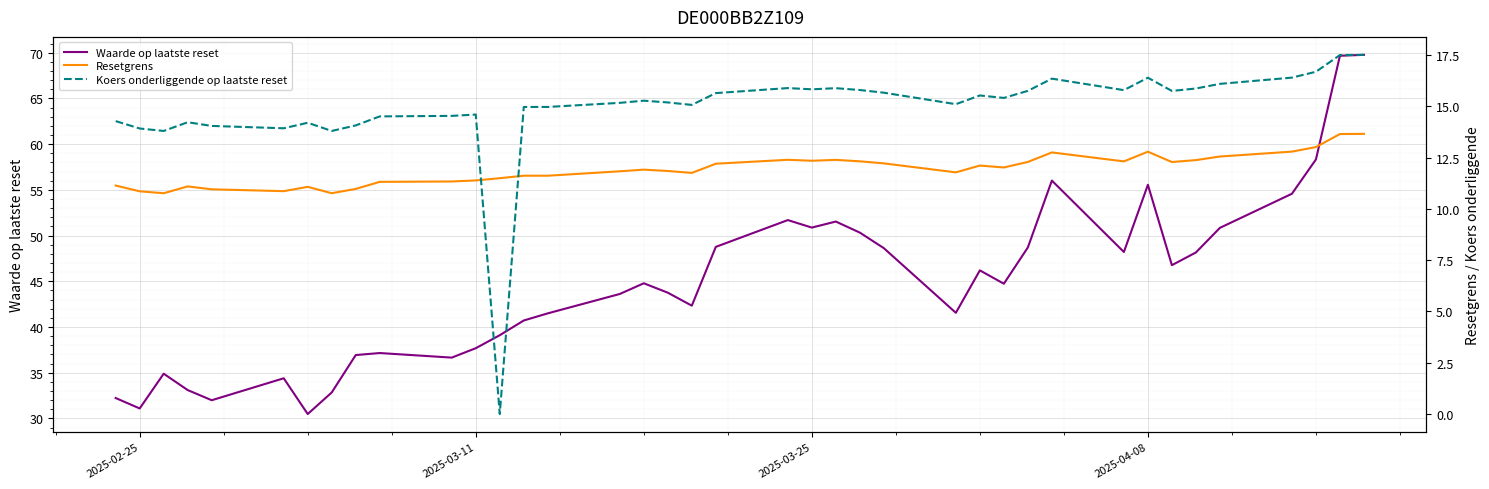

What is the highest value of the Waarde op laatste reset series?

69.8